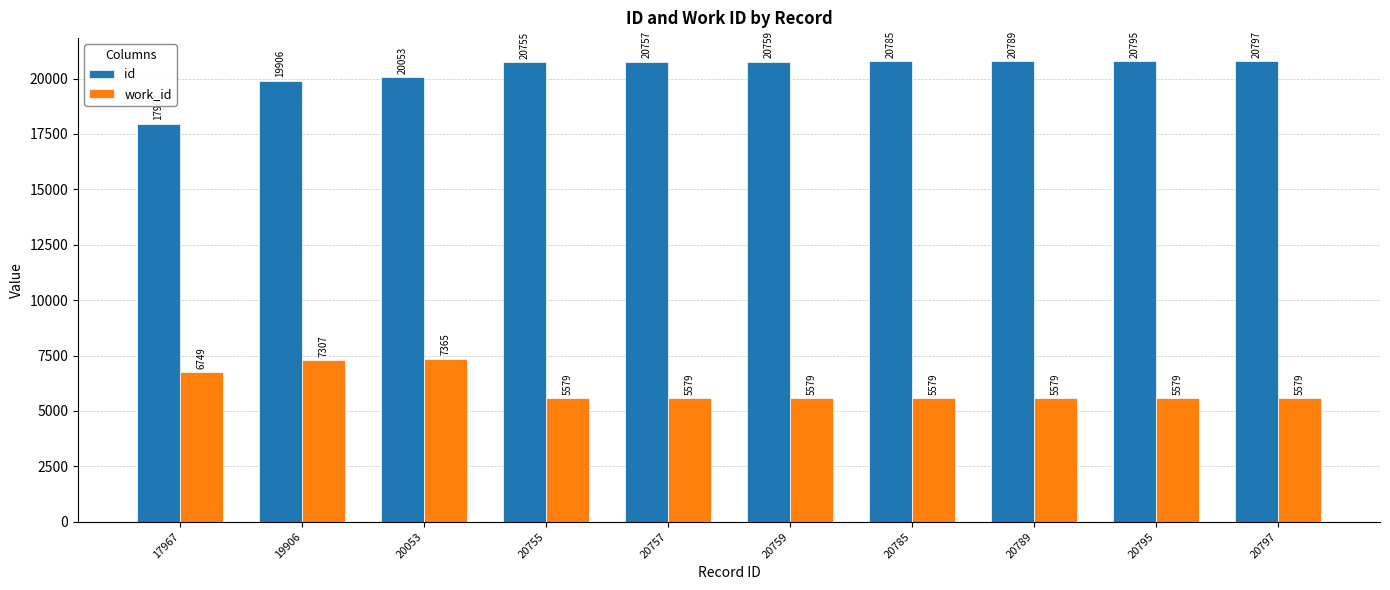

What is the maximum value for id?

20797